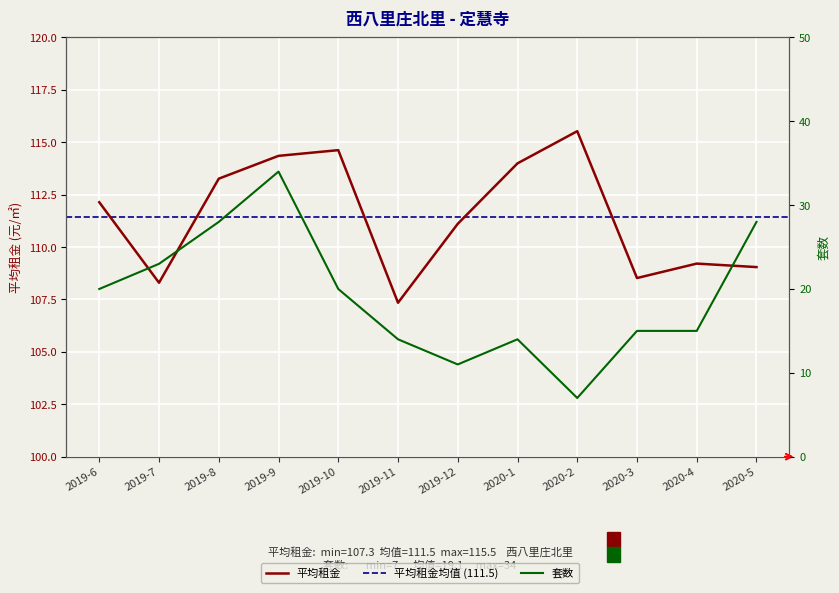

Which series changed the most between 2019-9 and 2019-12?

套数